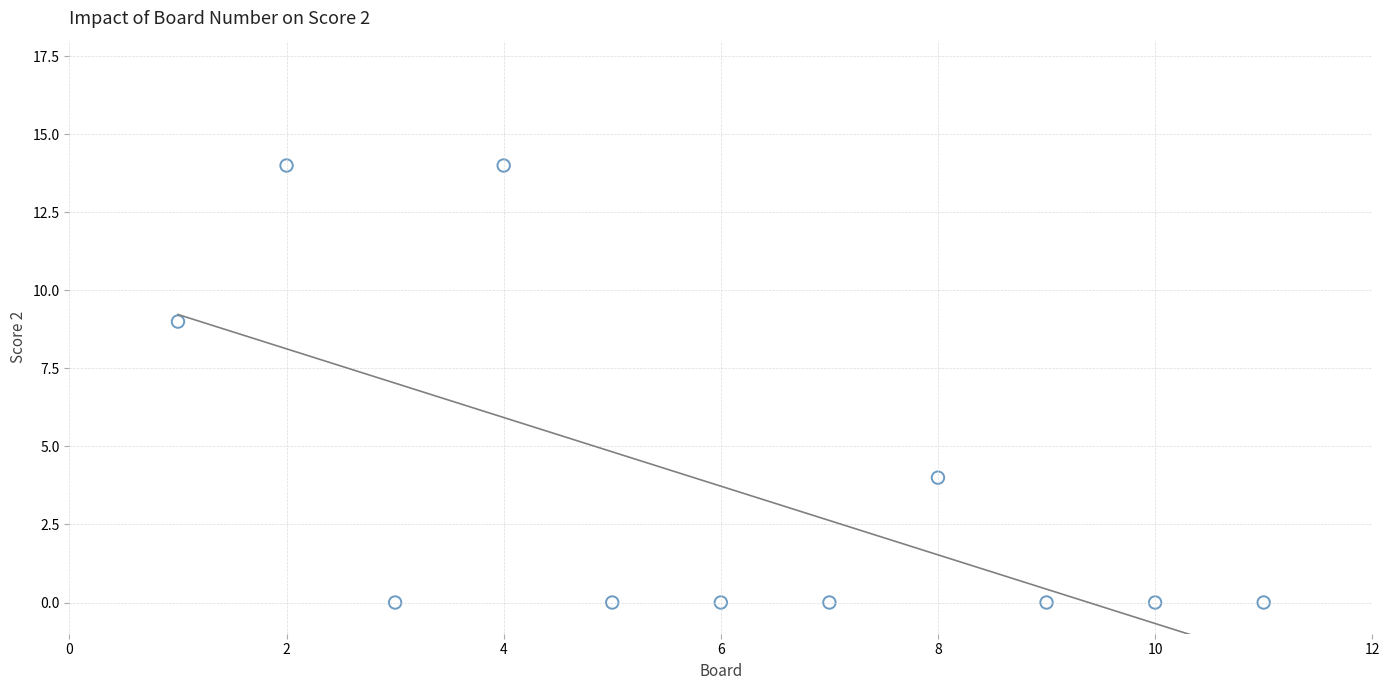

What is the range of X values (max minus min)?

10